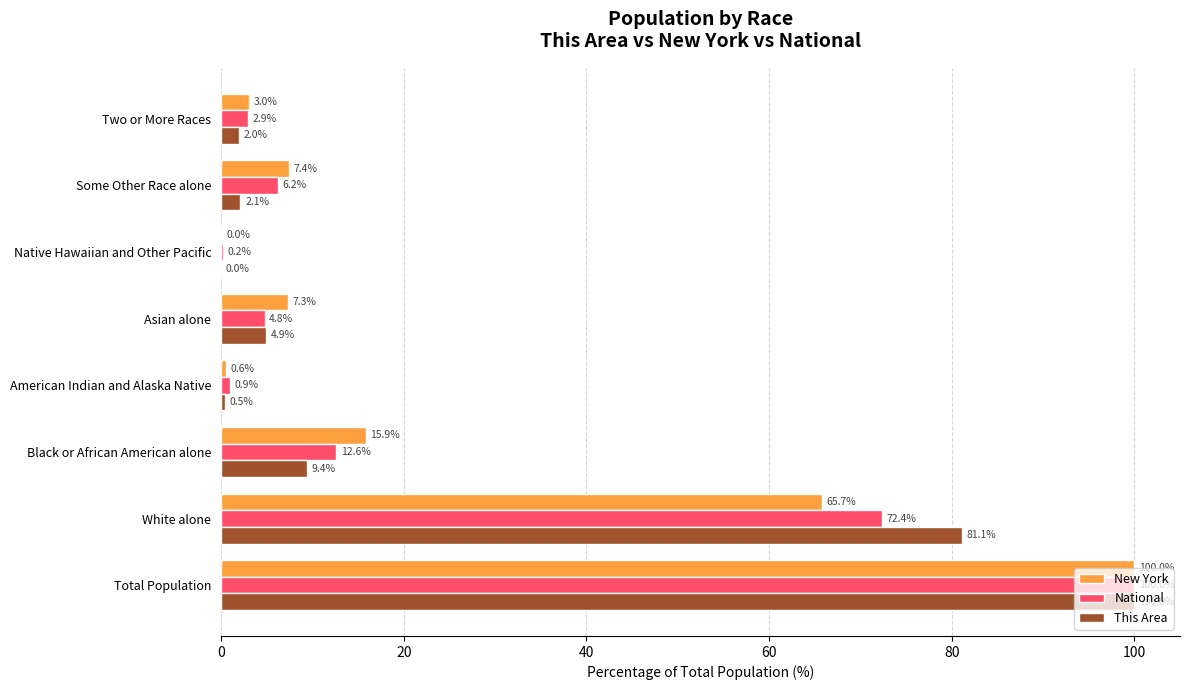

At which category is the sum across all series the highest?

Total Population